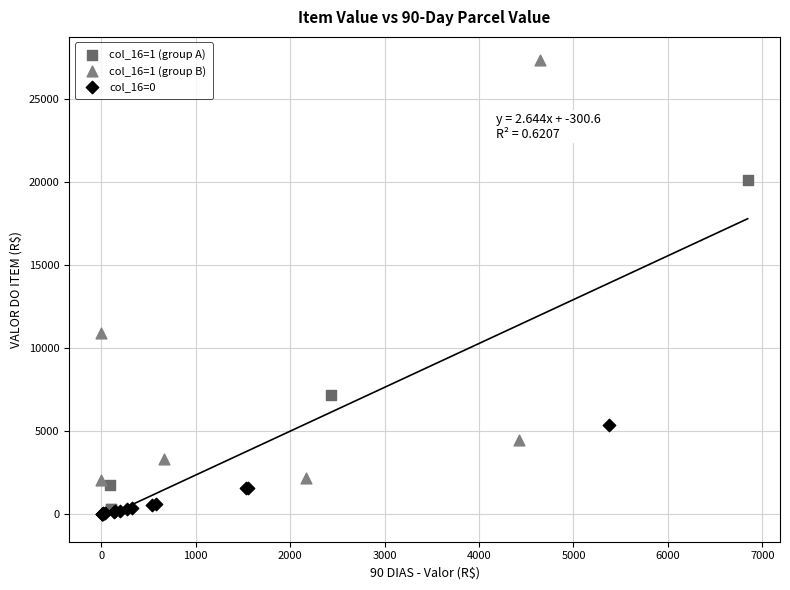

Which series has the widest spread of Y values?

col_16=1 (group B)